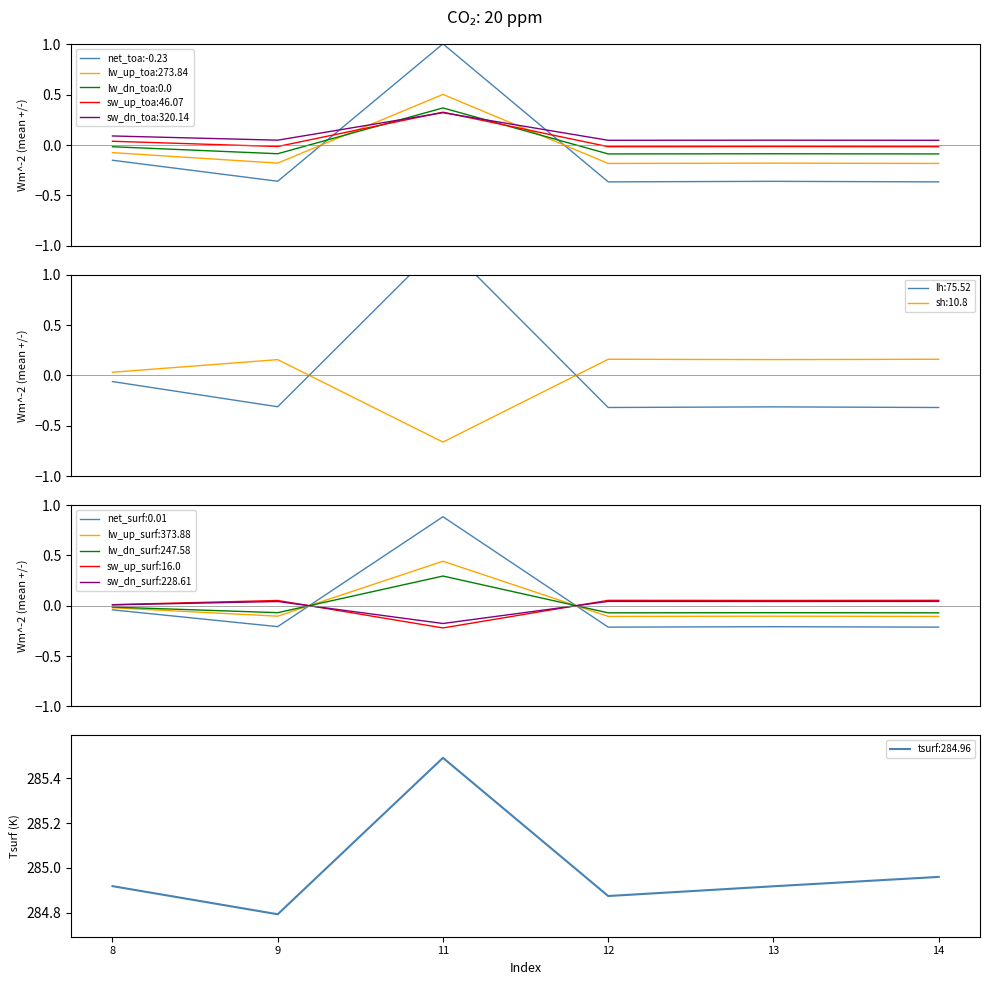

Reading right to left, what are all the values shown in this chart?

14=-0.4	13=-0.4	12=-0.4	11=1.0	9=-0.4	8=-0.2